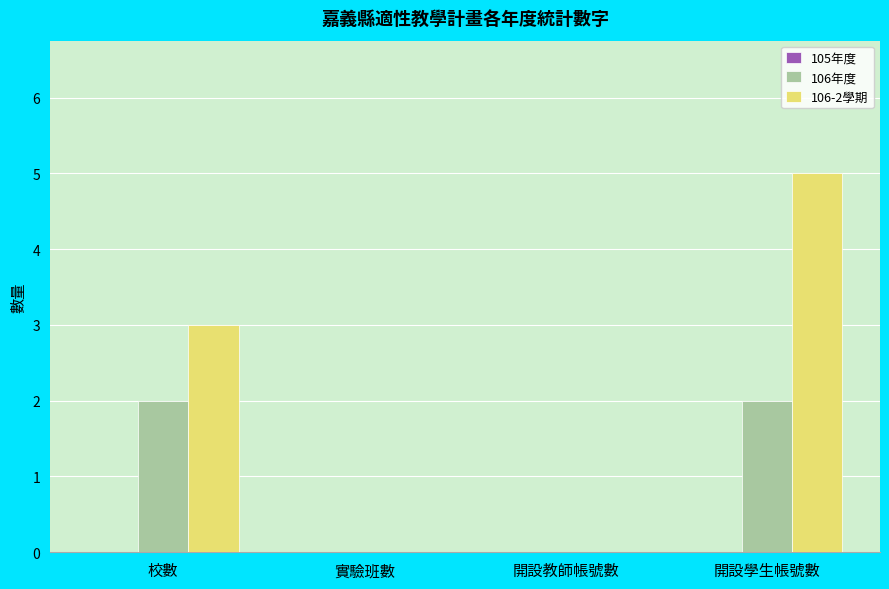

At which category is the sum across all series the highest?

開設學生帳號數